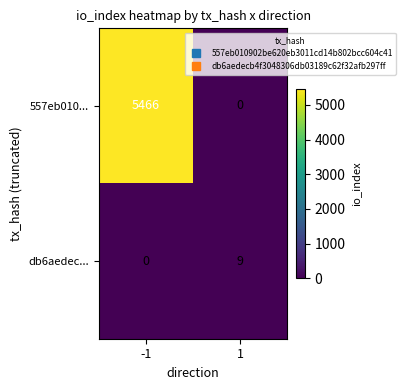

At which category is the sum across all series the highest?

-1